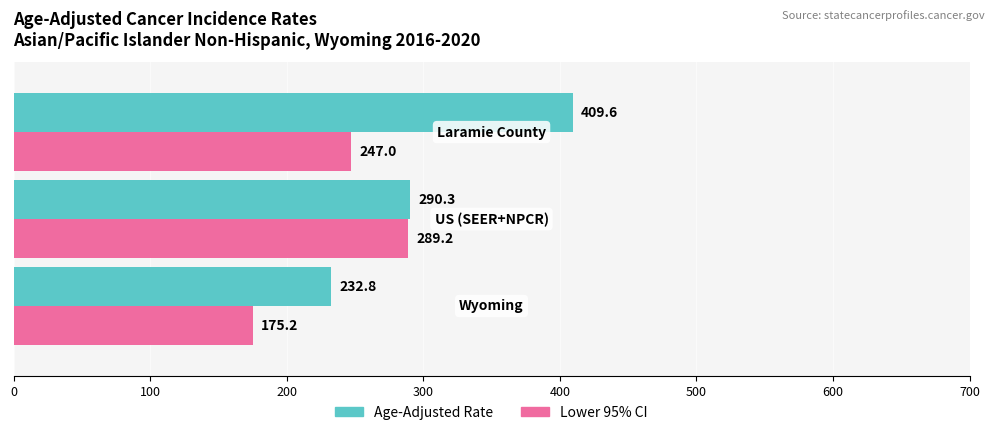

Rank the series by their maximum value, from highest to lowest.

Age-Adjusted Rate, Lower 95% CI